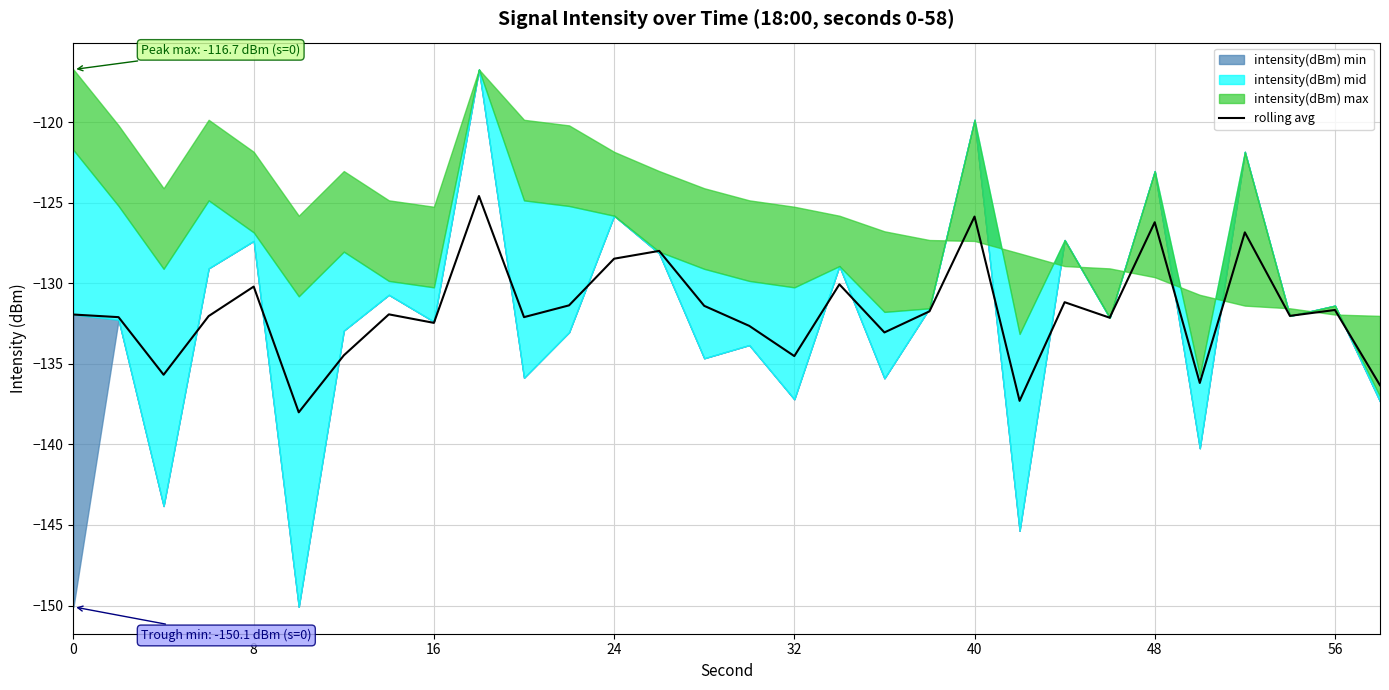

The rolling avg series shows -52.3 at 0. True or false?

False